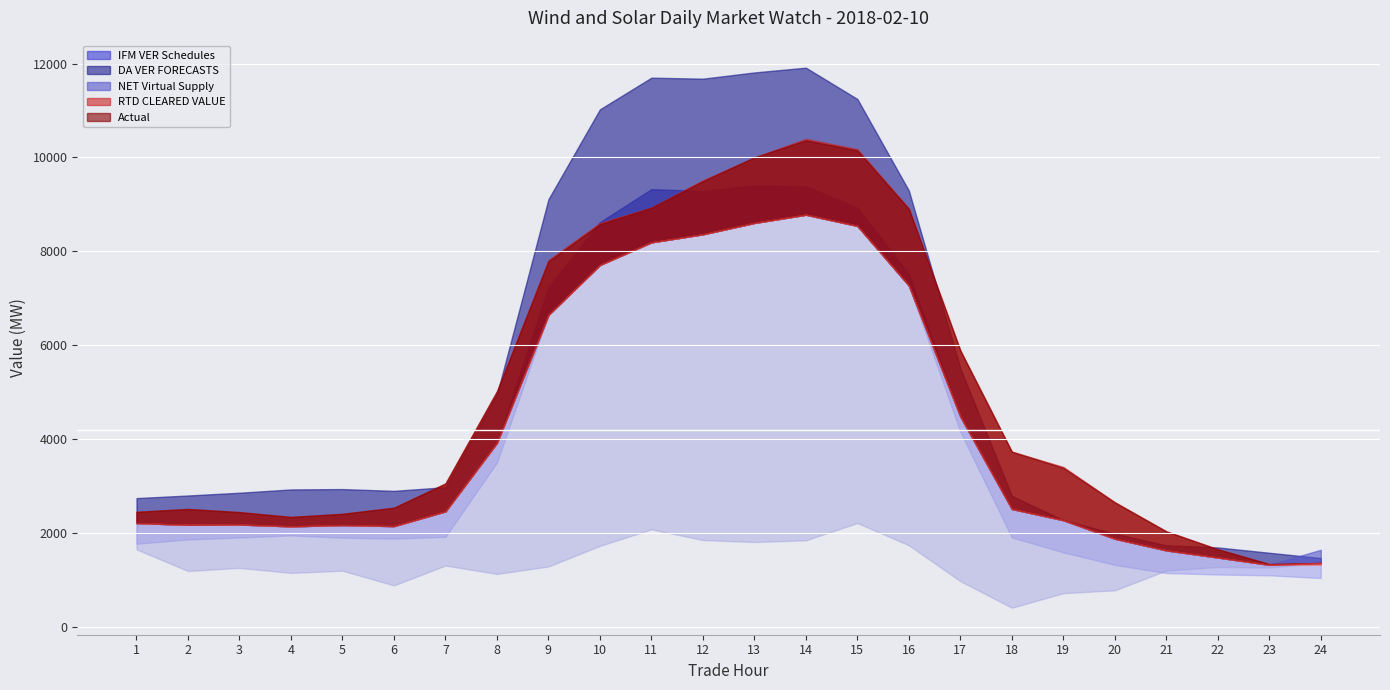

What is the average value of the NET Virtual Supply series?

1351.8